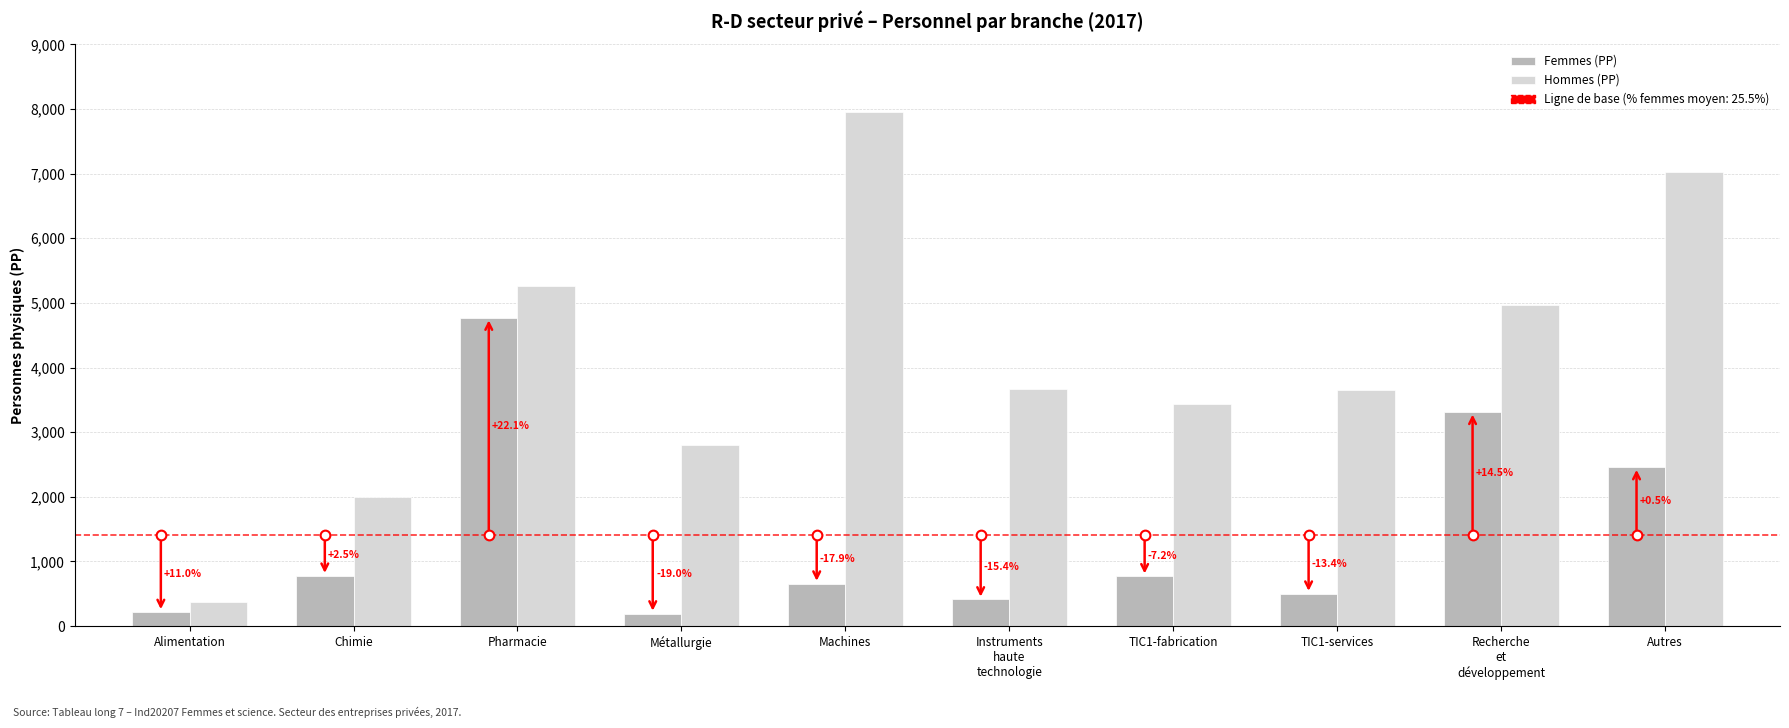

What is the label of the 6th bar from the left?

Instruments
haute
technologie